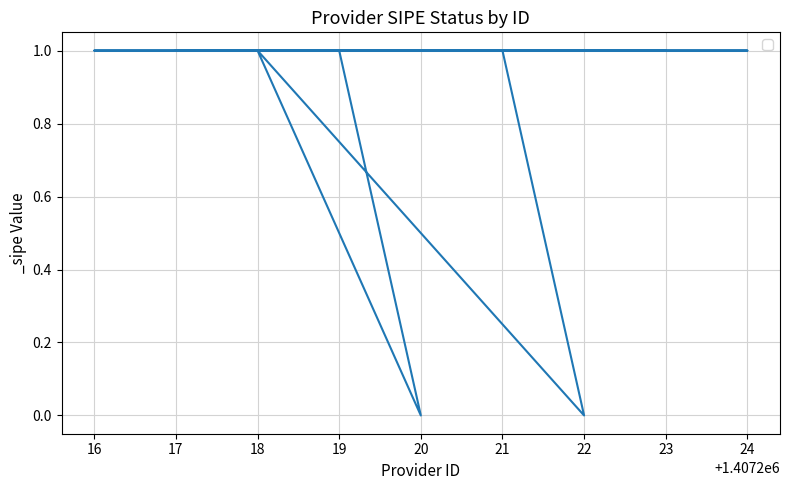

What value does the data have at 16?

1